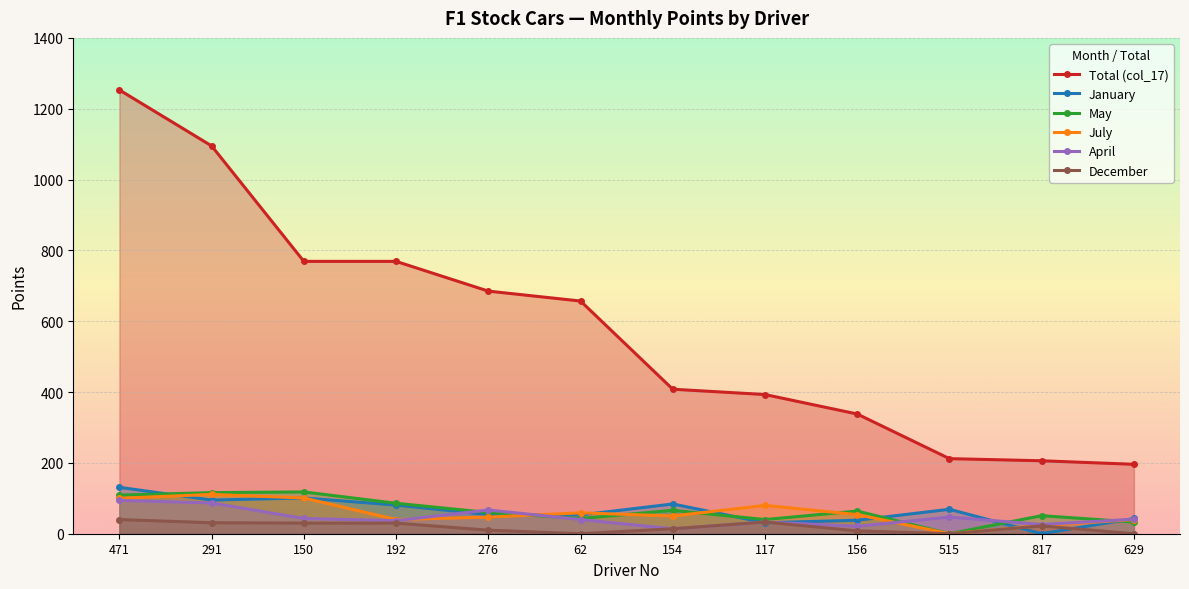

Reading left to right, list all the values displayed in this chart.

Total (col_17): 1253	1095	769	769	685	657	408	393	338	212	206	196
January: 131	95	101	81	54	53	84	31	38	69	0	43
May: 109	116	118	86	60	43	66	40	64	0	51	33
July: 100	111	101	40	47	59	50	80	54	0	23	40
April: 94	87	43	37	67	40	14	33	21	47	26	41
December: 40	31	30	30	10	0	14	33	8	0	22	0